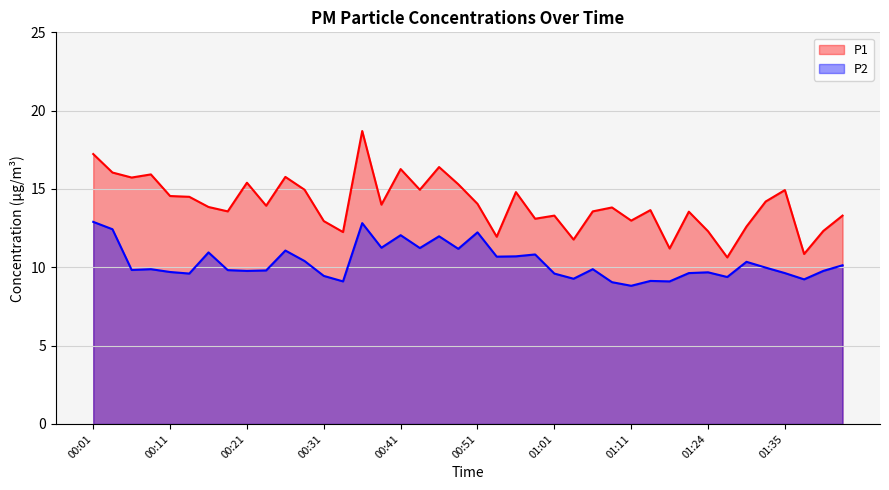

At how many categories does at least one series exceed 9?

40